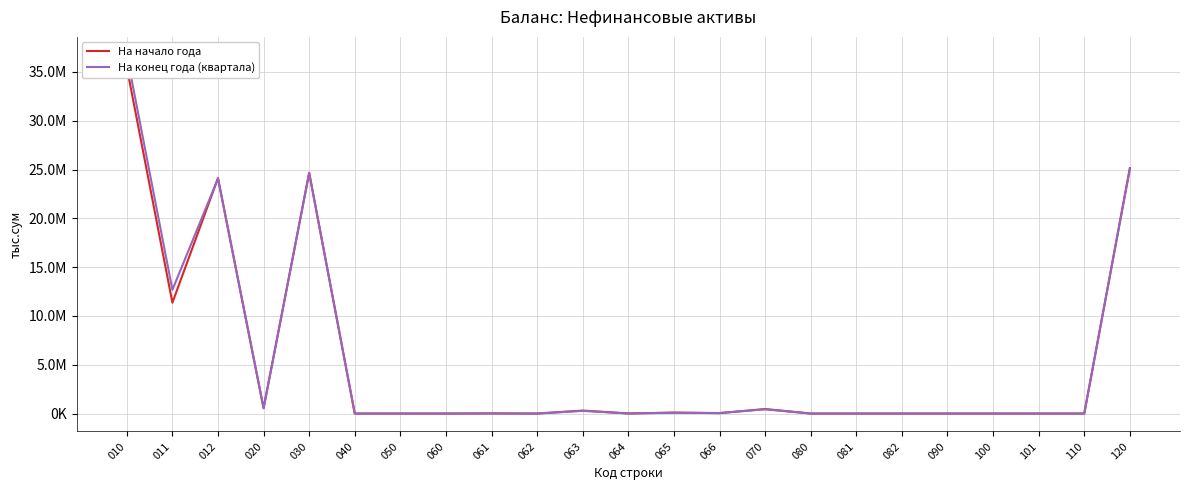

How many positive values does the На конец года (квартала) series have?

12